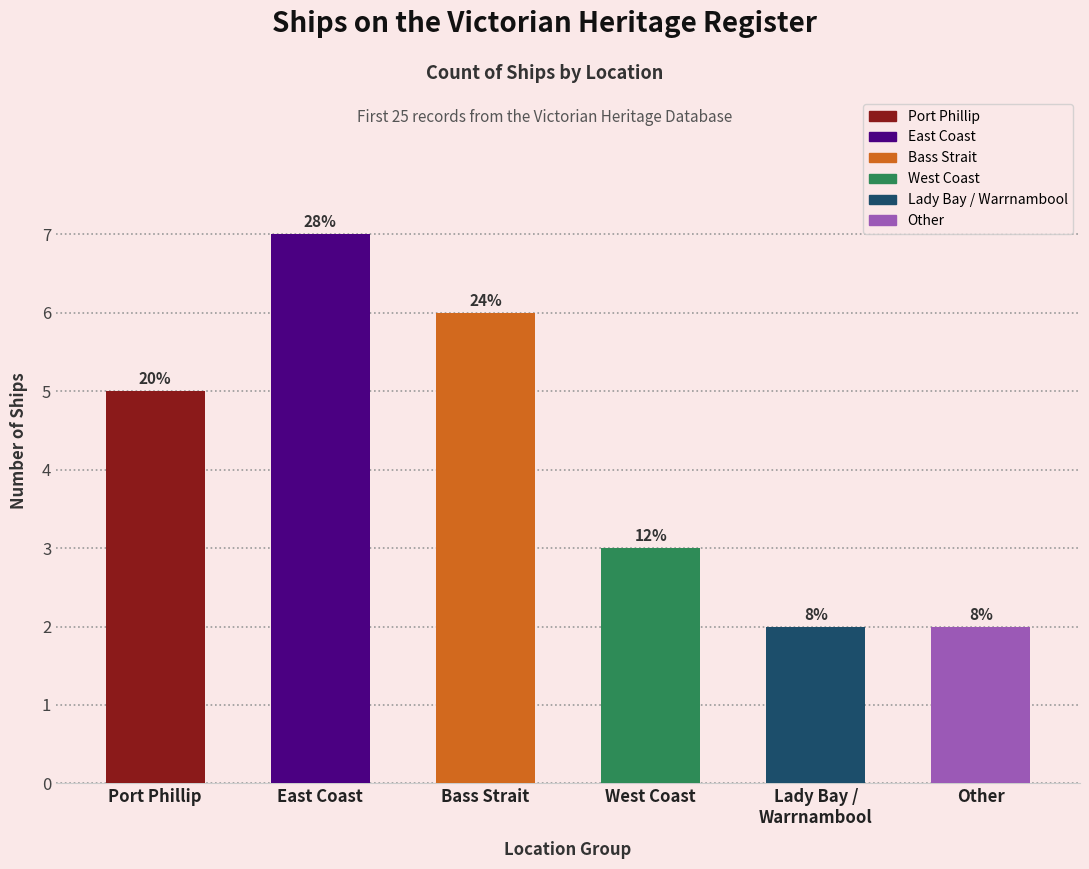

Between West Coast and Bass Strait, which is larger?

Bass Strait